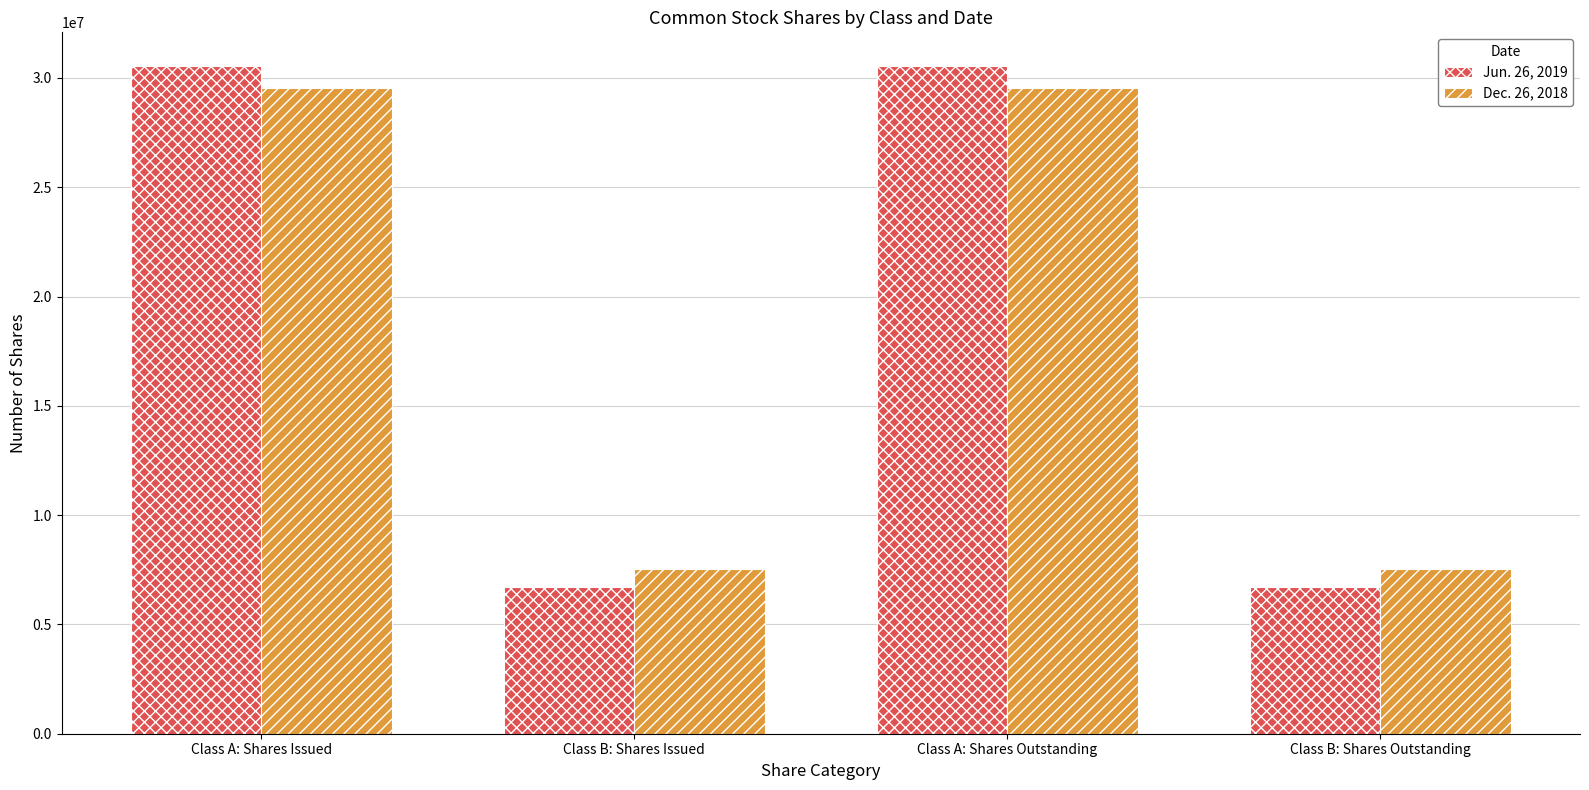

At Class B: Shares Outstanding, list the series in order from largest to smallest.

Dec. 26, 2018, Jun. 26, 2019